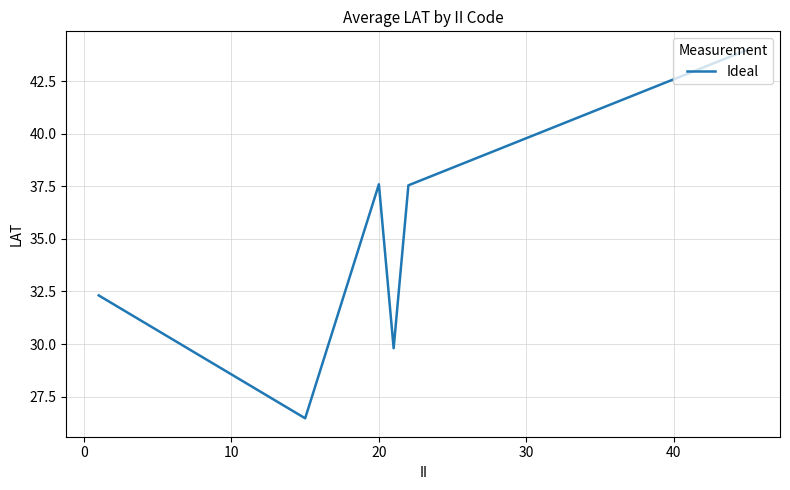

How many interior local valleys (lower than both neighbors) does the data have?

2